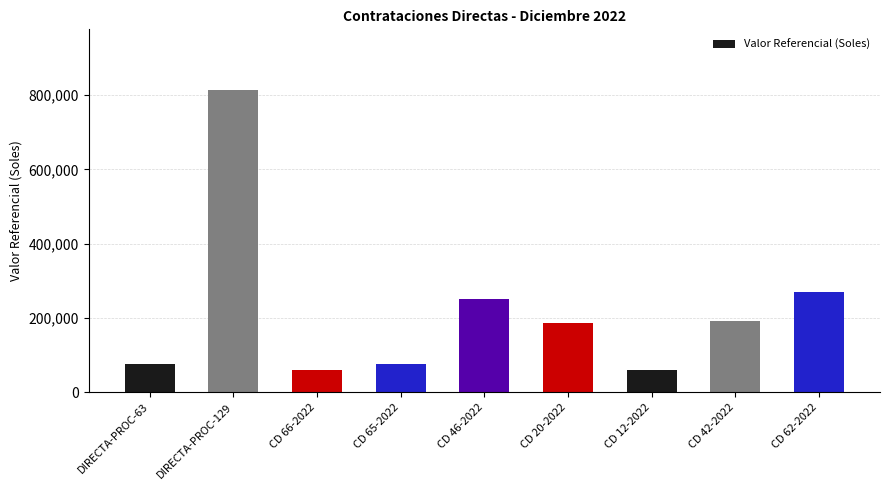

How many data points does each series have?

9